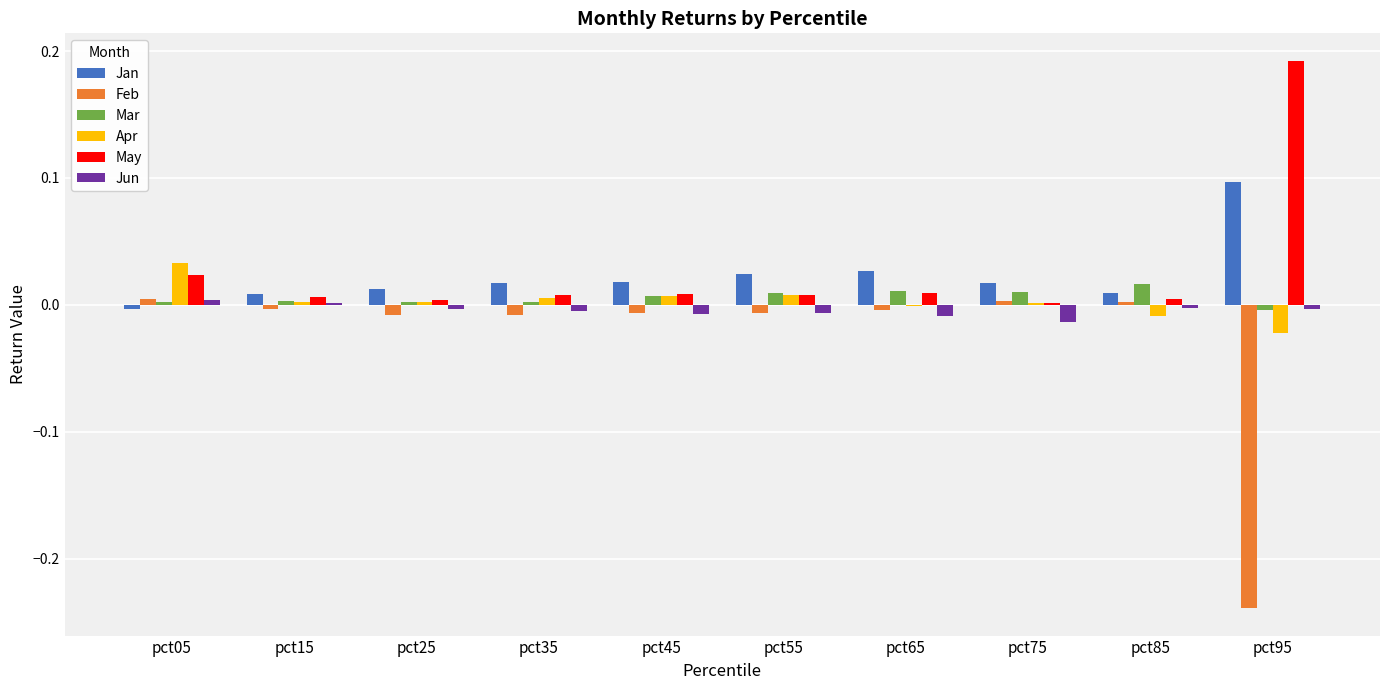

Which category has the highest value in the May series?

pct95